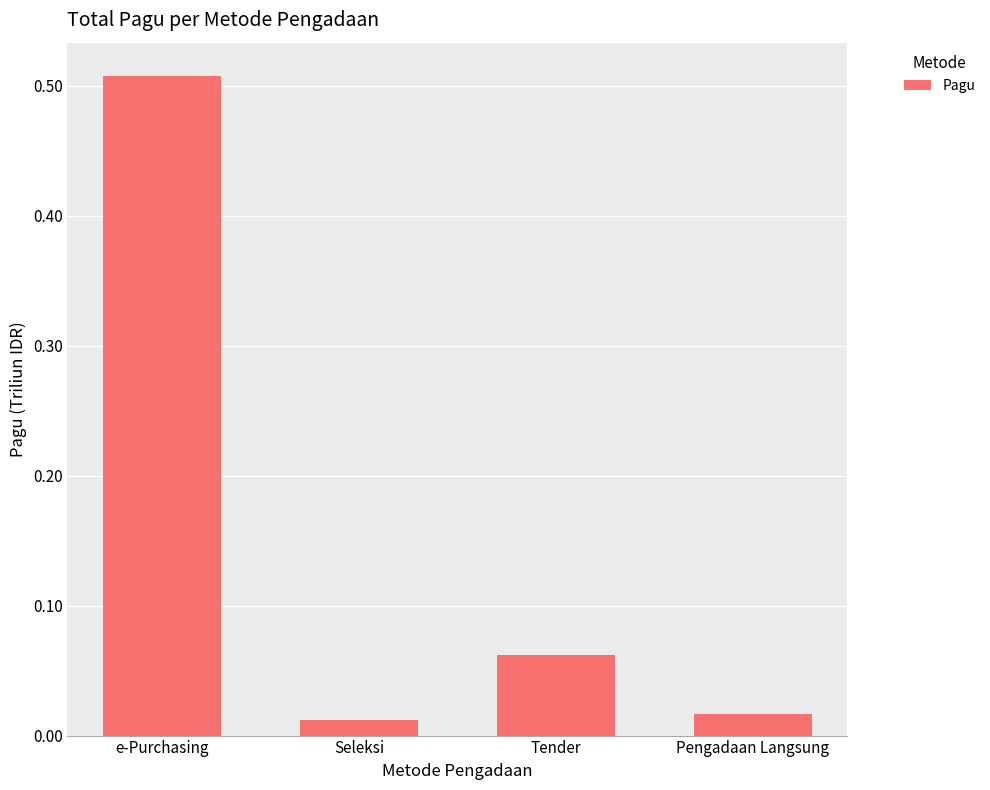

List the labels in order of value, smallest first.

Seleksi, Pengadaan Langsung, Tender, e-Purchasing